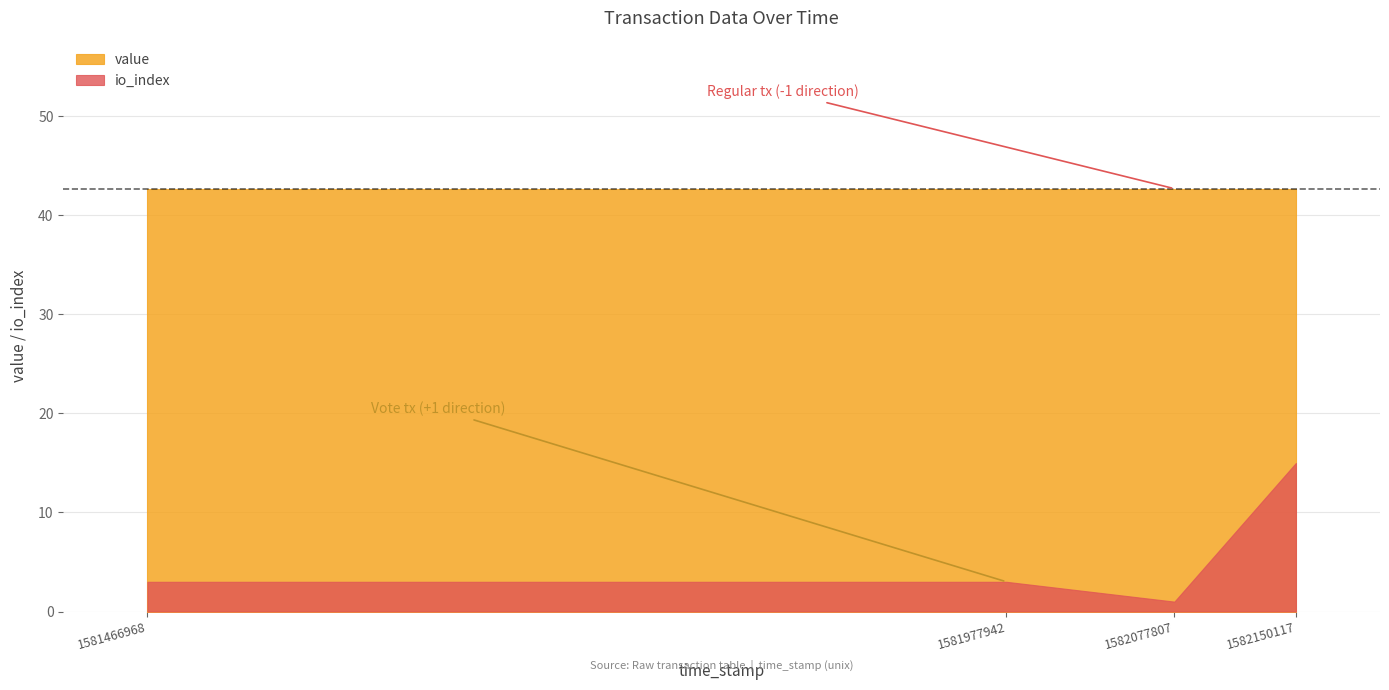

Which series has the largest range (max minus min)?

io_index